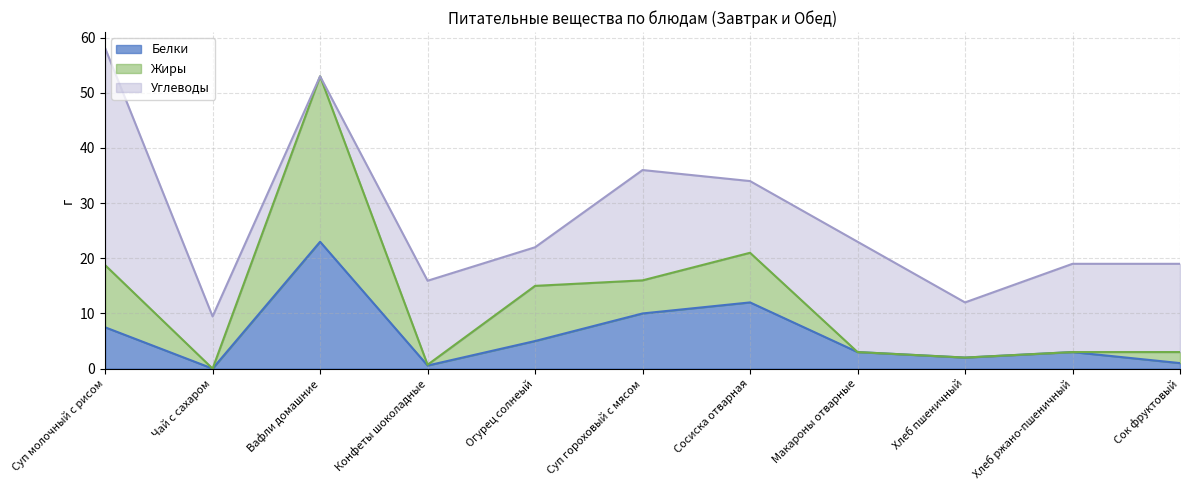

True or false: Белки has a value of 3.0 at Хлеб ржано-пшеничный.

True